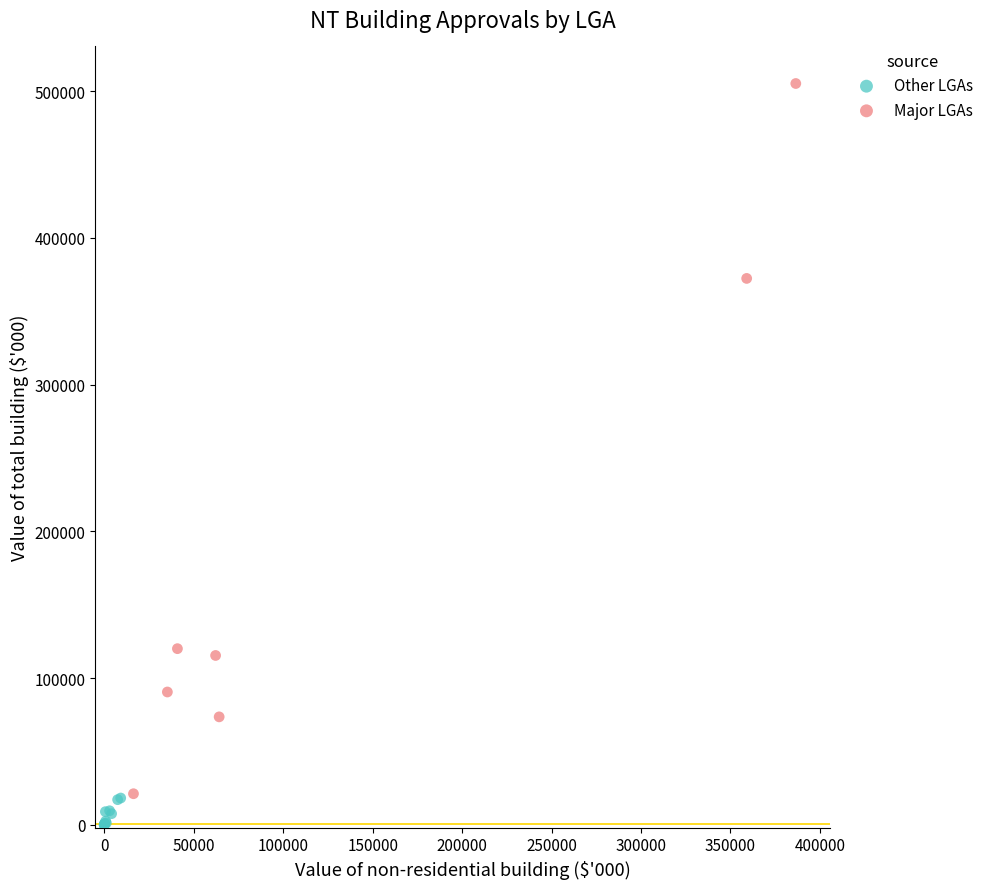

Which series contains the highest Y value?

Major LGAs